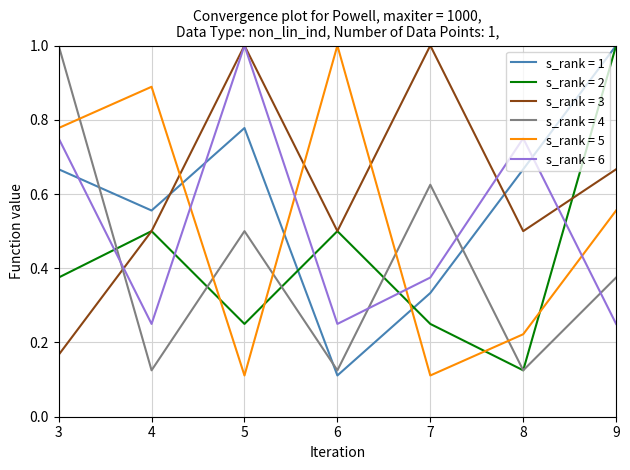

What is the total value across all series at 7?

2.7